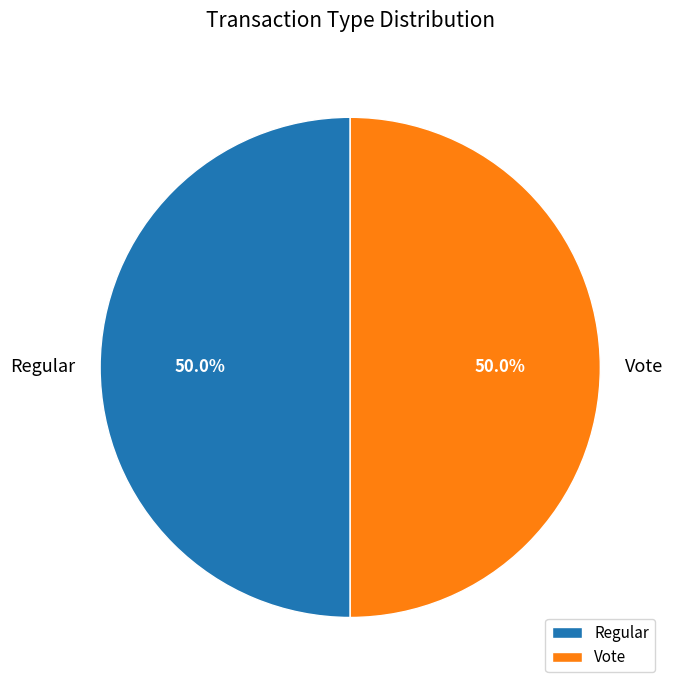

What is the ratio of the value at Regular to the value at Vote?

1.0